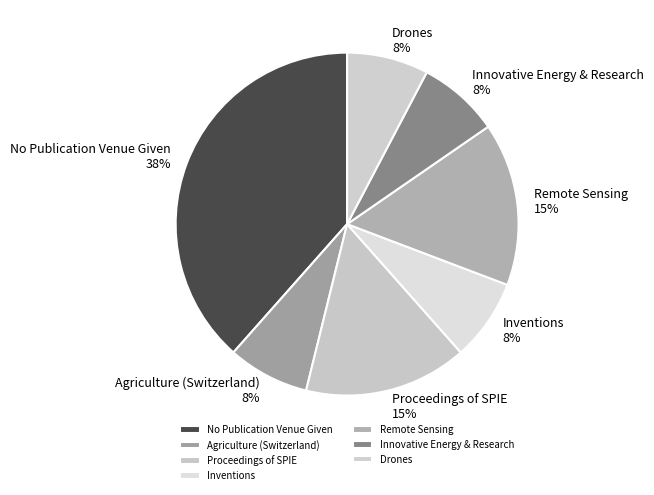

To the nearest percent, what is the combined percentage of Agriculture (Switzerland) and Proceedings of SPIE?

23%